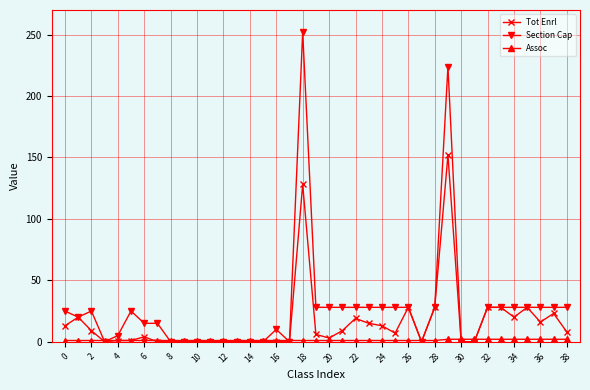

Which series has the widest spread of values?

Section Cap